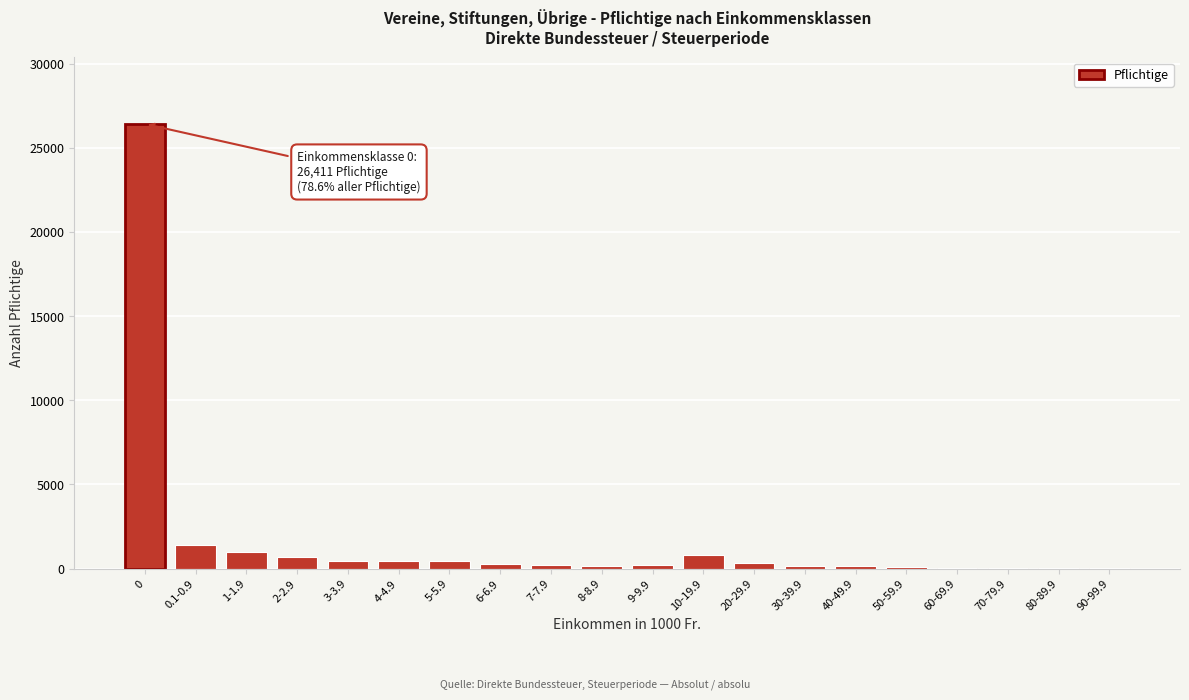

Is it true that the value at 0 is 42098?

False